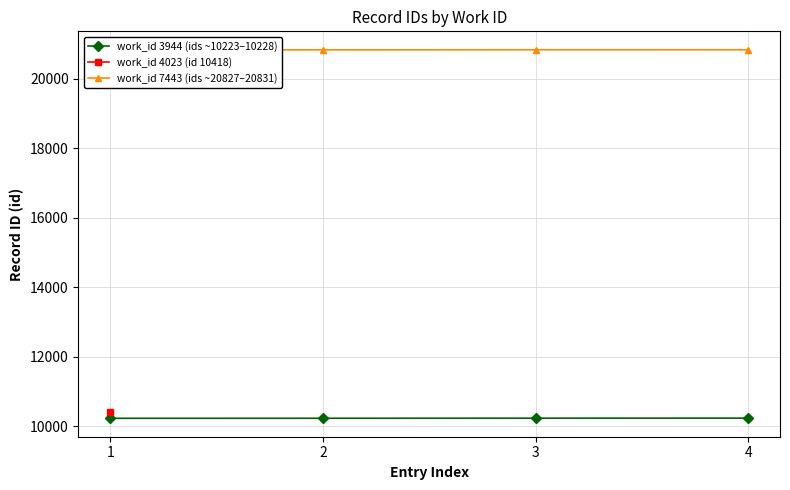

The value of work_id 3944 (ids ~10223–10228) at 4 is 2895. True or false?

False